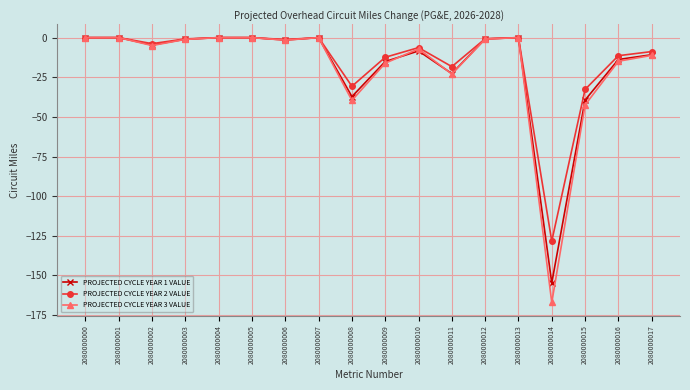

What is the approximate value of PROJECTED CYCLE YEAR 2 VALUE at 2080000010?

-6.3